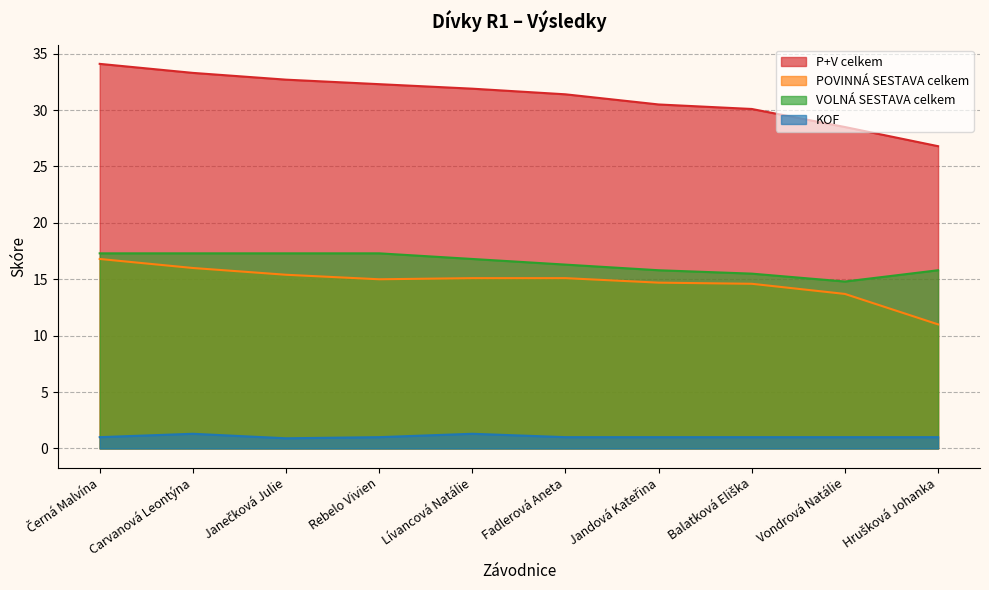

Where is KOF nearest to the value 1?

Černá Malvína